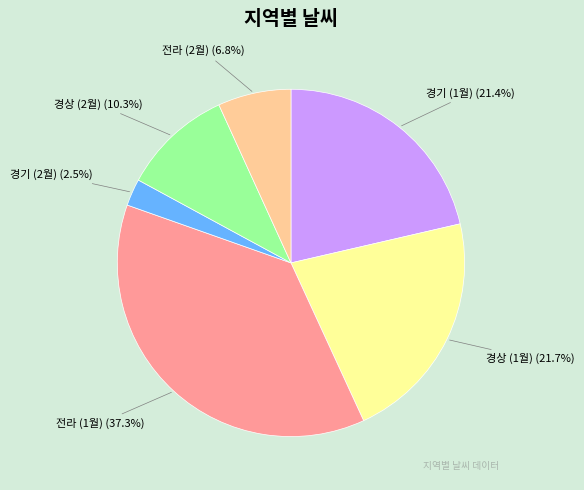

How many slices are in this pie chart?

6